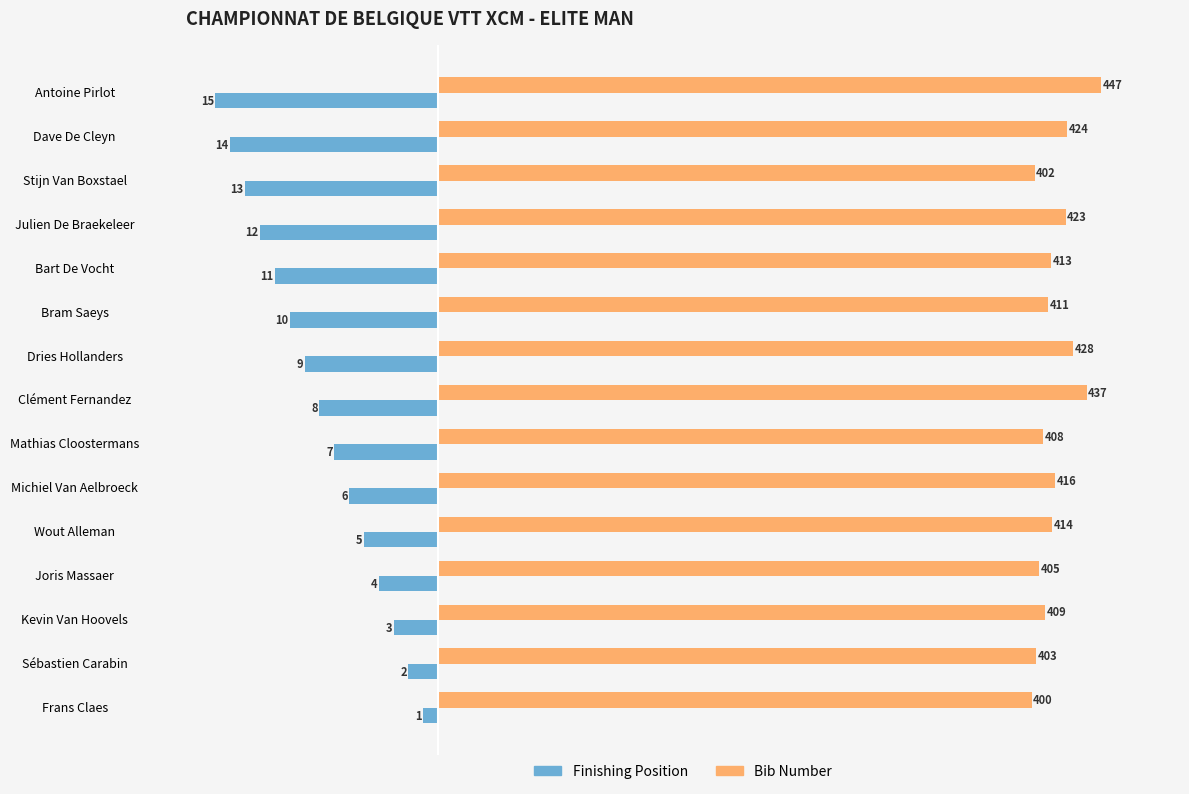

What are all the series names shown in the legend?

Finishing Position, Bib Number